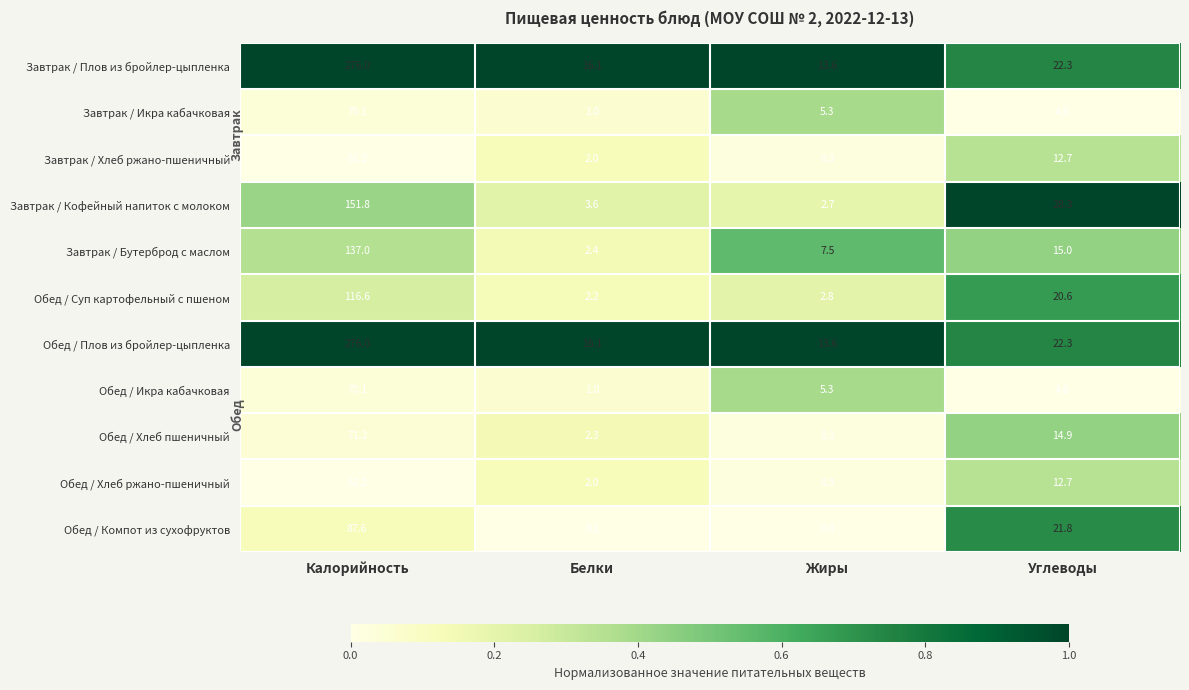

How many categories are shown in the chart?

4